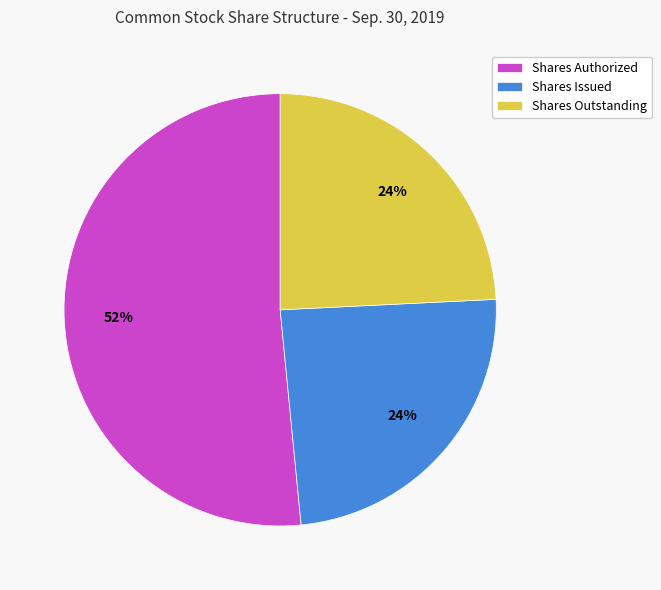

Which category has the biggest portion of the pie?

Shares Authorized